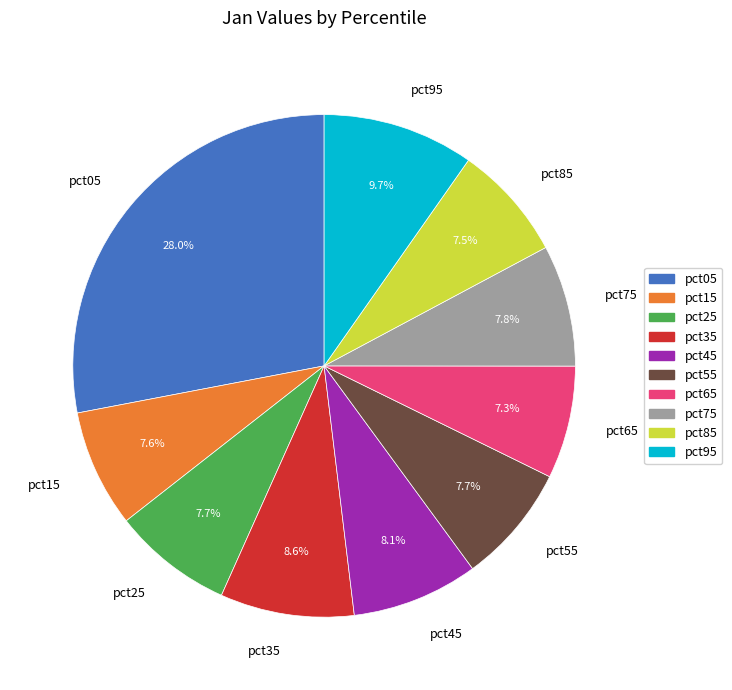

How many segments does this pie chart have?

10